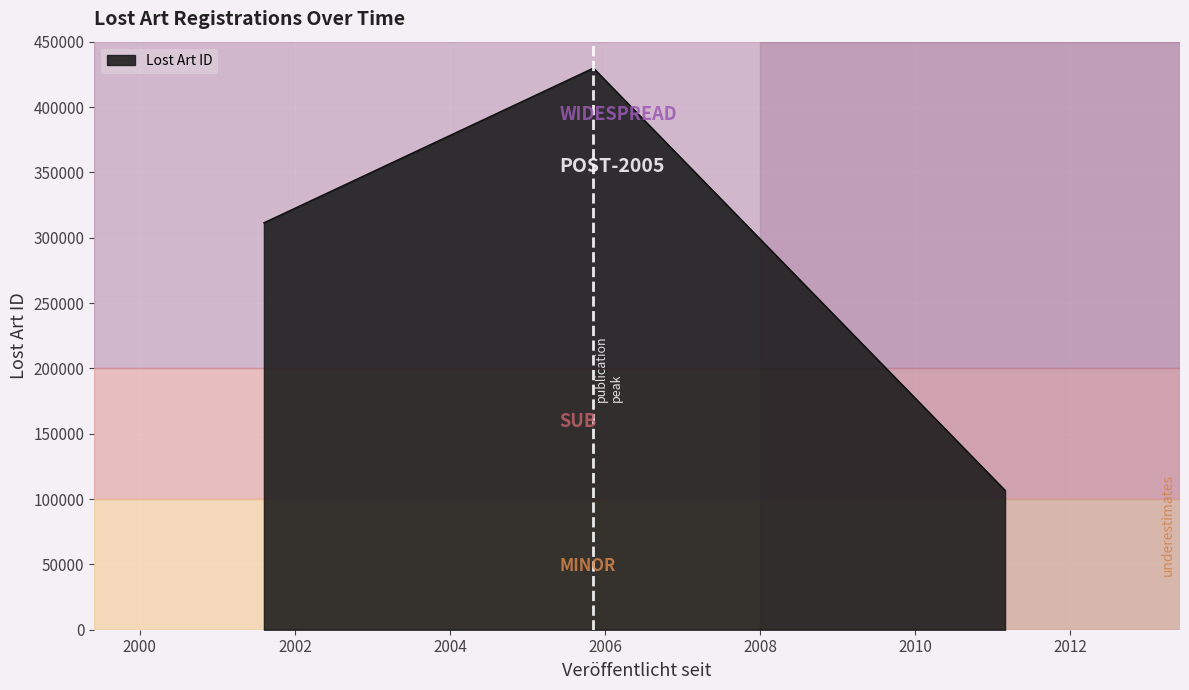

Reading right to left, what are all the values shown in this chart?

106626	429781	311377